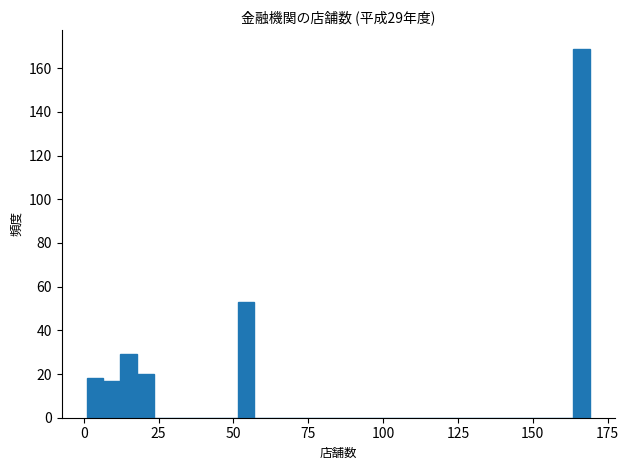

Around what value on the x-axis is the tallest bar? Give the approximate position of its centre, as read against the axis.

165